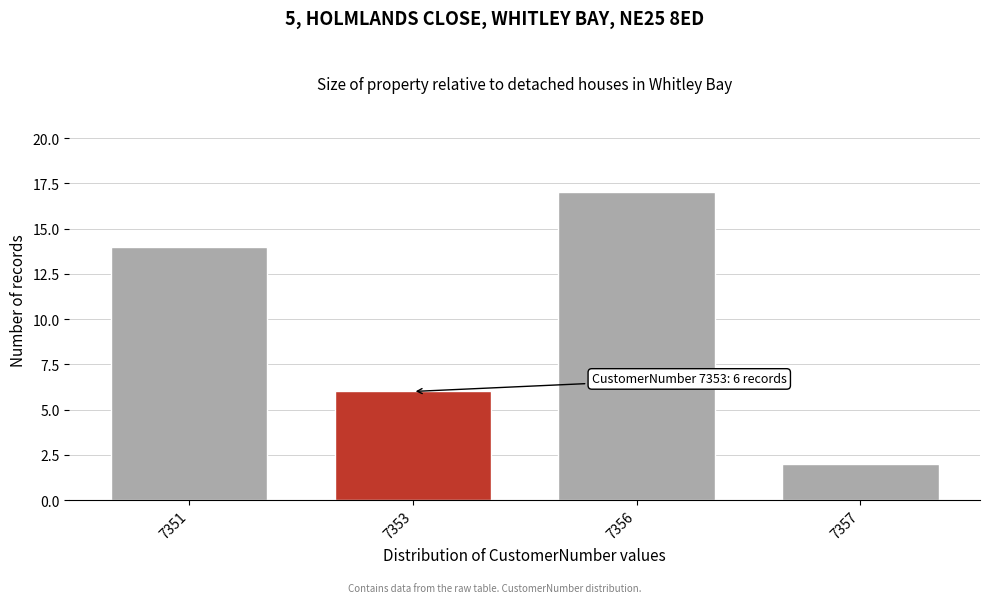

Reading right to left, list all the values displayed in this chart.

7357=2	7356=17	7353=6	7351=14